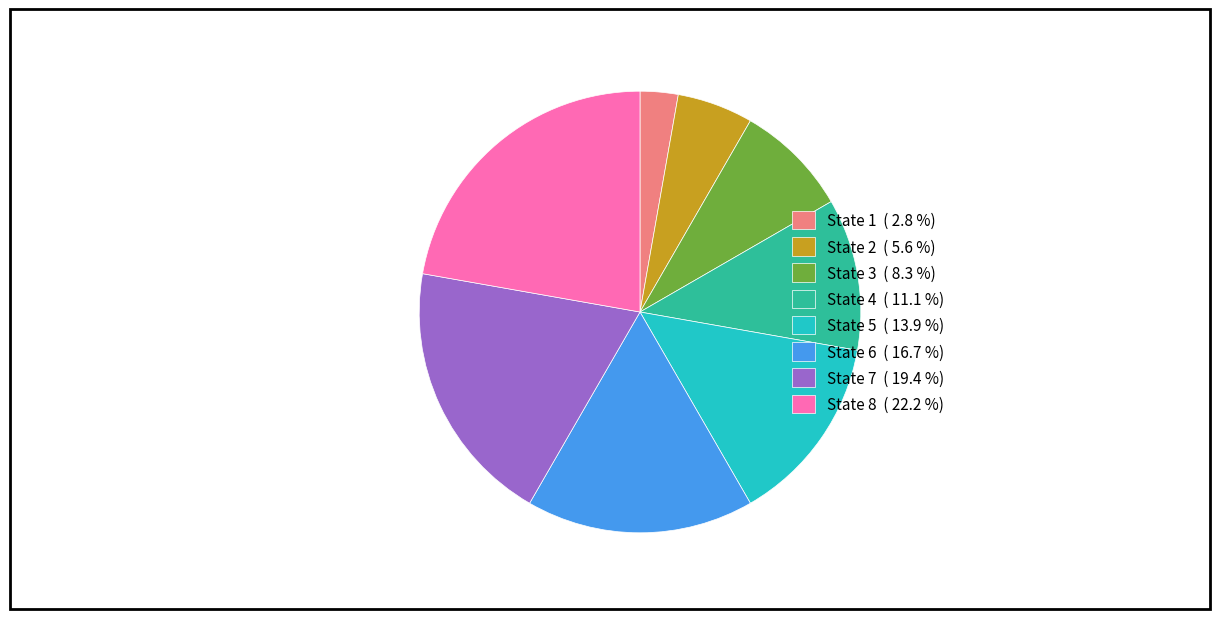

Do State 7 ( 19.4 %) and State 3 ( 8.3 %) together represent more than half of the pie?

No